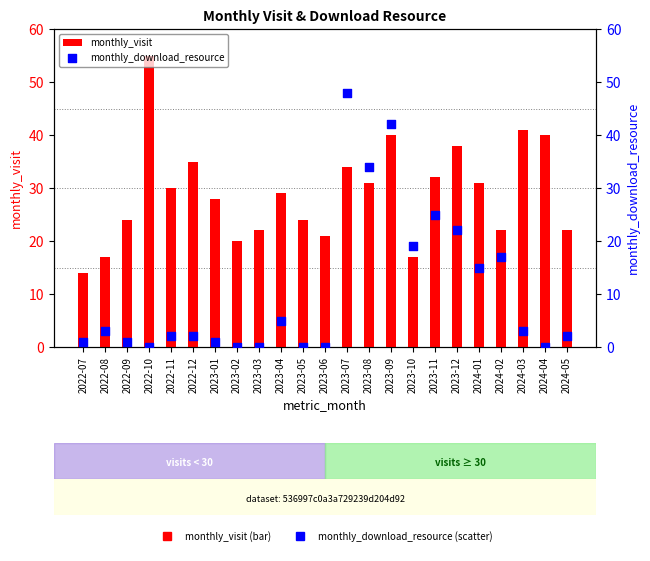

What are all the series names shown in the legend?

monthly_visit, monthly_download_resource